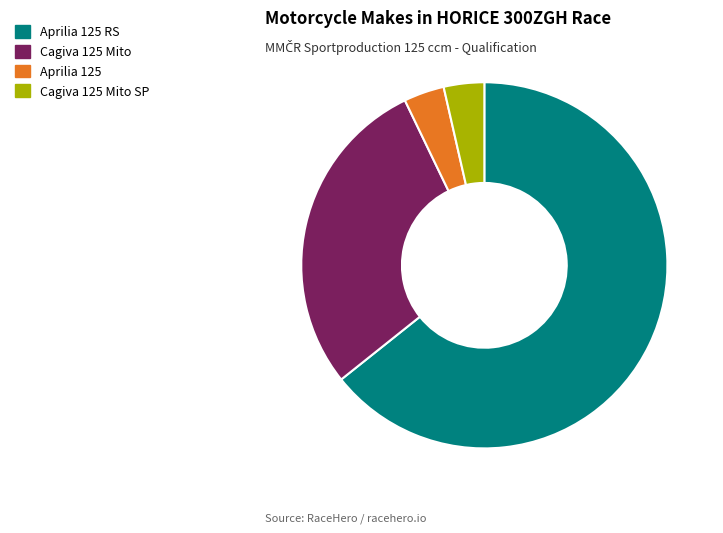

Do Aprilia 125 RS and Aprilia 125 together represent more than half of the pie?

Yes